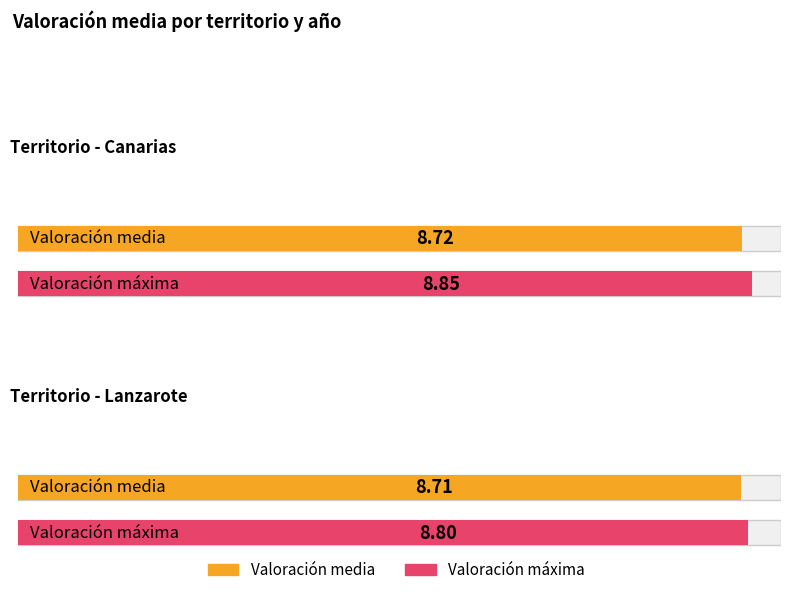

Are the bars horizontal?

Yes